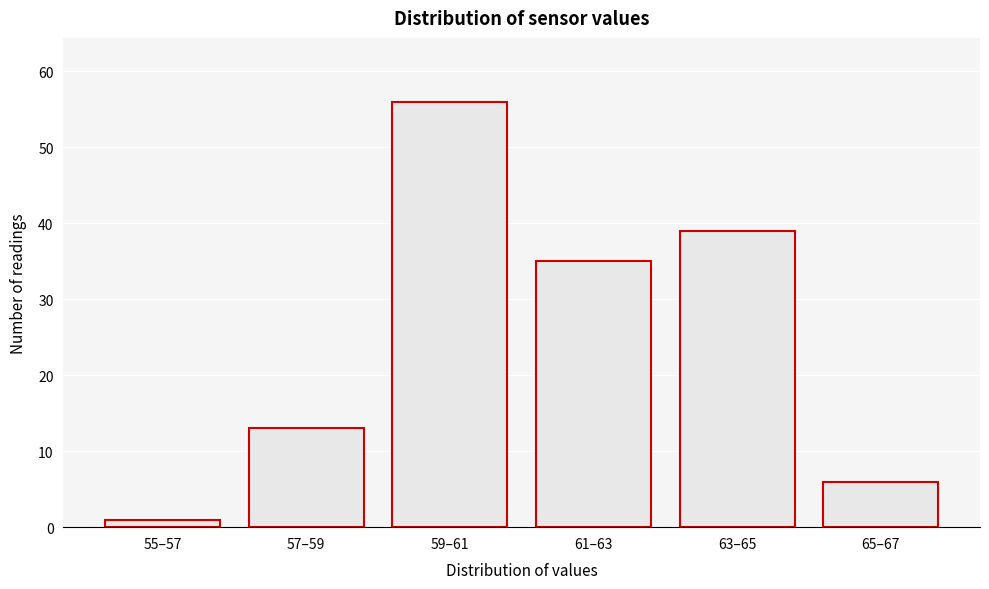

Reading right to left, transcribe all the data shown in this chart.

65–67=6	63–65=39	61–63=35	59–61=56	57–59=13	55–57=1